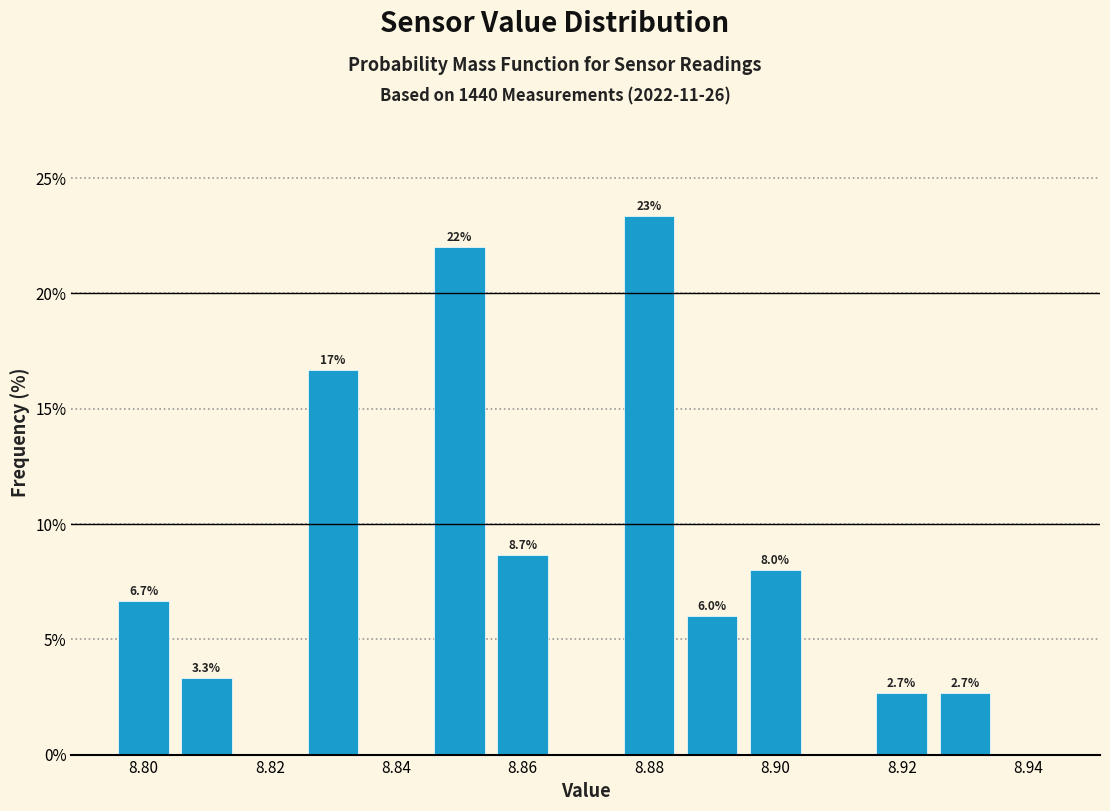

Which range on the x-axis has the tallest bar?

8.875 to 8.885